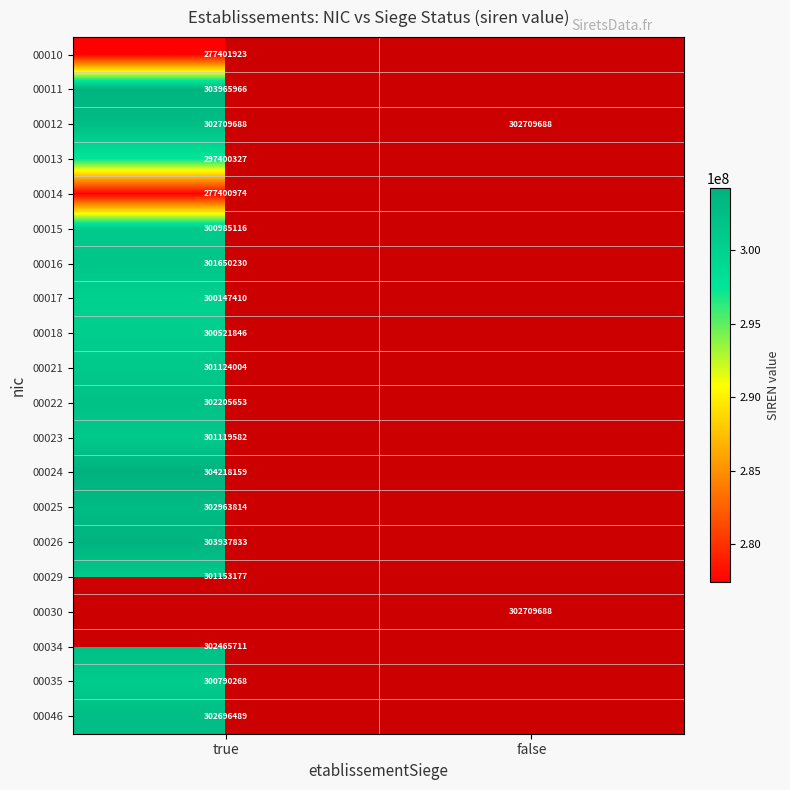

Which category has the highest value across all series?

true